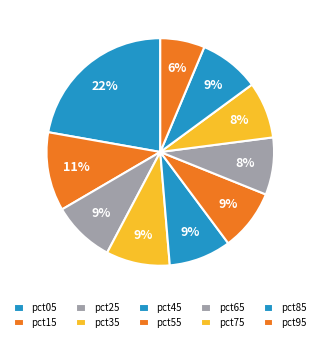

What is the total percentage of pct05 and pct15?

33.4%